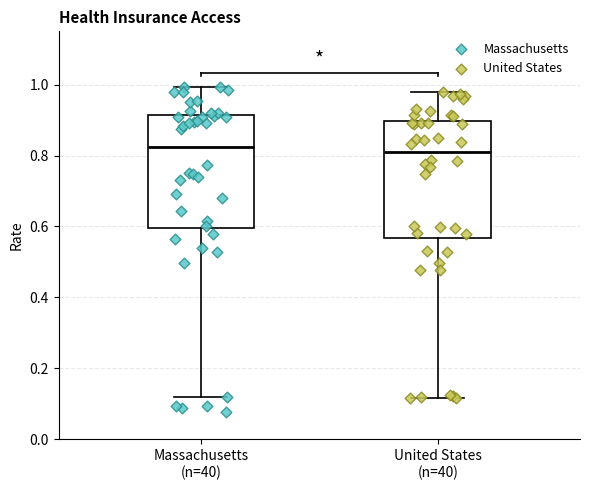

Reading left to right, read every box against the y-axis: the position of its median line, the range the box covers, and the ends of its whiskers. The values are not printed on the chart, so give them approximately, as read against the axis.

Massachusetts (n=40): median 0.82, box 0.60 to 0.92, whiskers 0.12 to 1.00
United States (n=40): median 0.80, box 0.56 to 0.90, whiskers 0.12 to 0.98